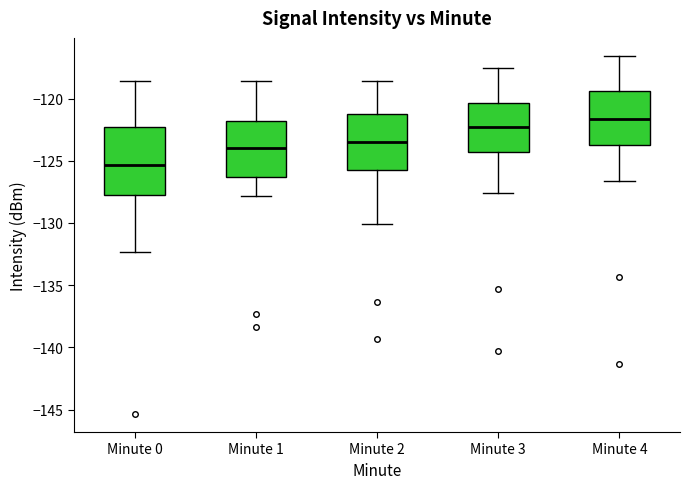

Which box has the highest median line?

Minute 4